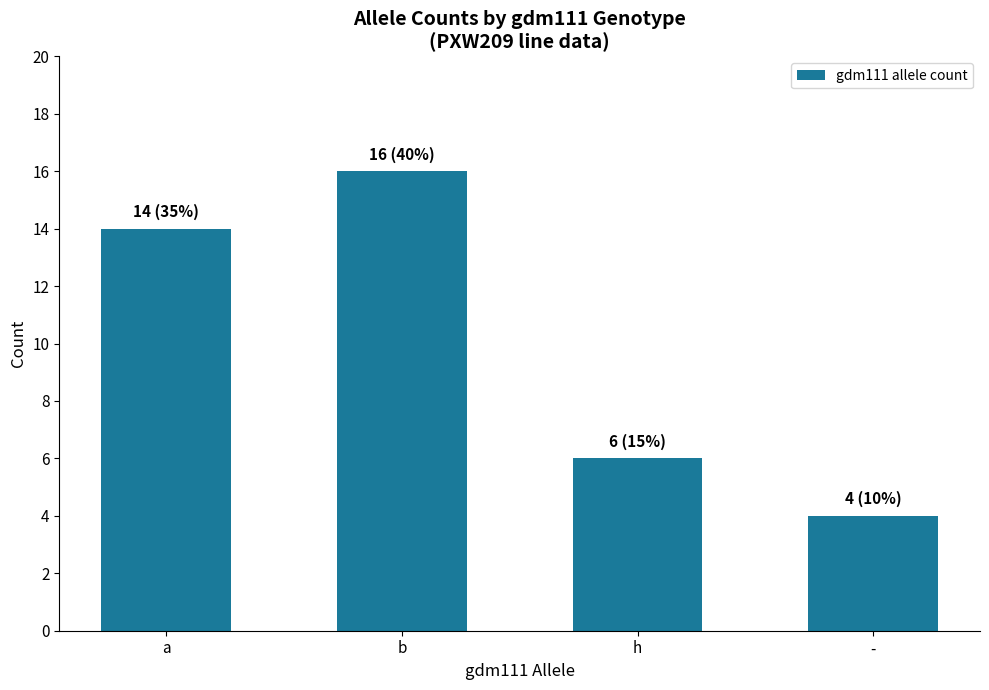

What is the average value?

10